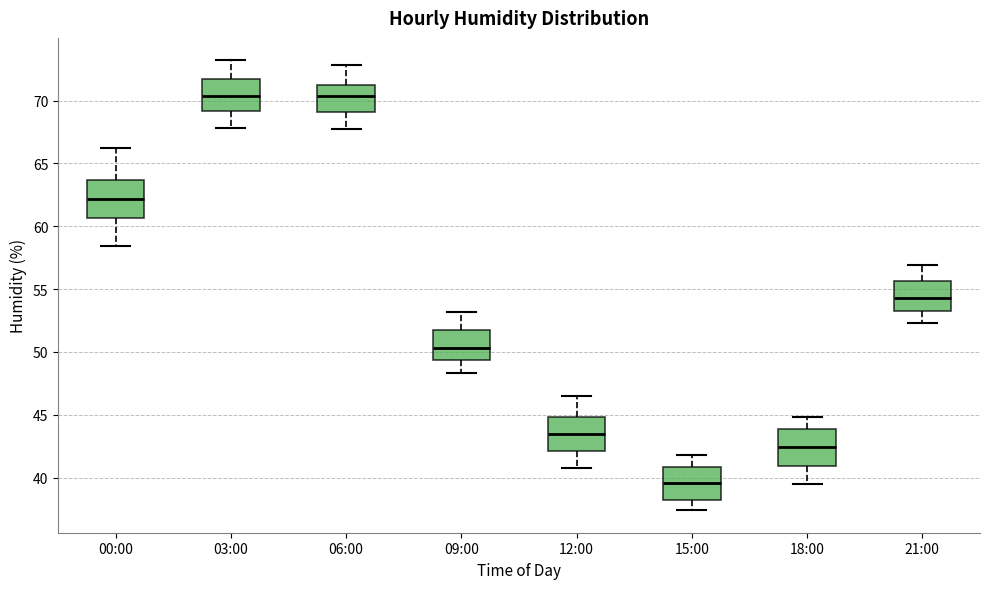

Reading left to right, read every box against the y-axis: the position of its median line, the range the box covers, and the ends of its whiskers. The values are not printed on the chart, so give them approximately, as read against the axis.

00:00: median 62.0, box 60.5 to 63.5, whiskers 58.5 to 66.0
03:00: median 70.5, box 69.0 to 72.0, whiskers 68.0 to 73.0
06:00: median 70.5, box 69.0 to 71.5, whiskers 67.5 to 73.0
09:00: median 50.5, box 49.5 to 52.0, whiskers 48.5 to 53.0
12:00: median 43.5, box 42.0 to 45.0, whiskers 41.0 to 46.5
15:00: median 39.5, box 38.5 to 41.0, whiskers 37.5 to 42.0
18:00: median 42.5, box 41.0 to 44.0, whiskers 39.5 to 45.0
21:00: median 54.5, box 53.5 to 55.5, whiskers 52.5 to 57.0